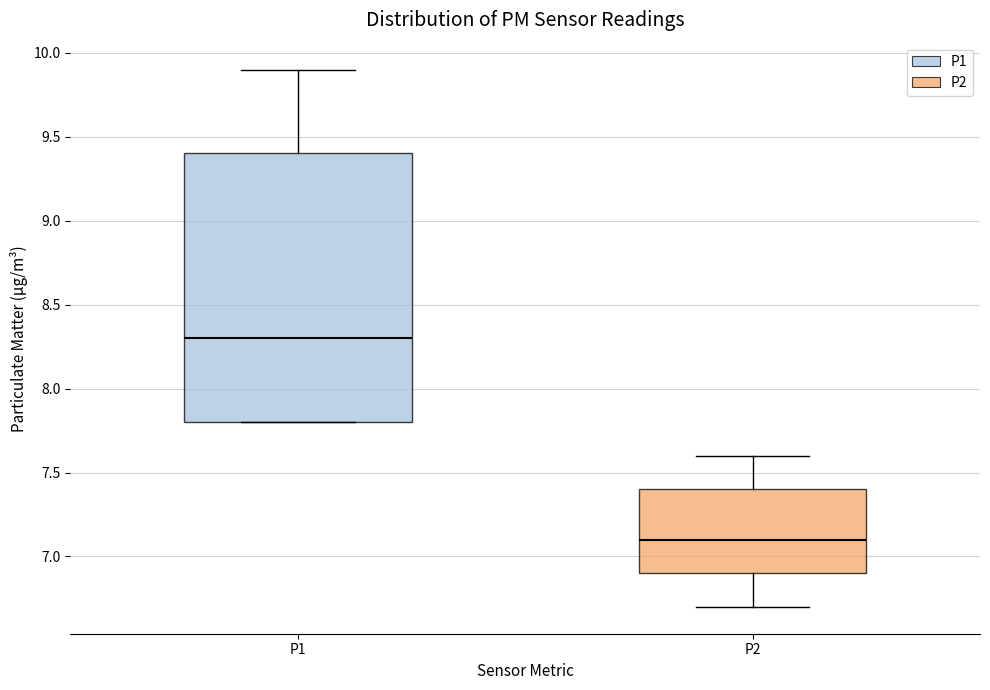

Comparing the boxes themselves (not the whiskers), which one is the tallest?

P1